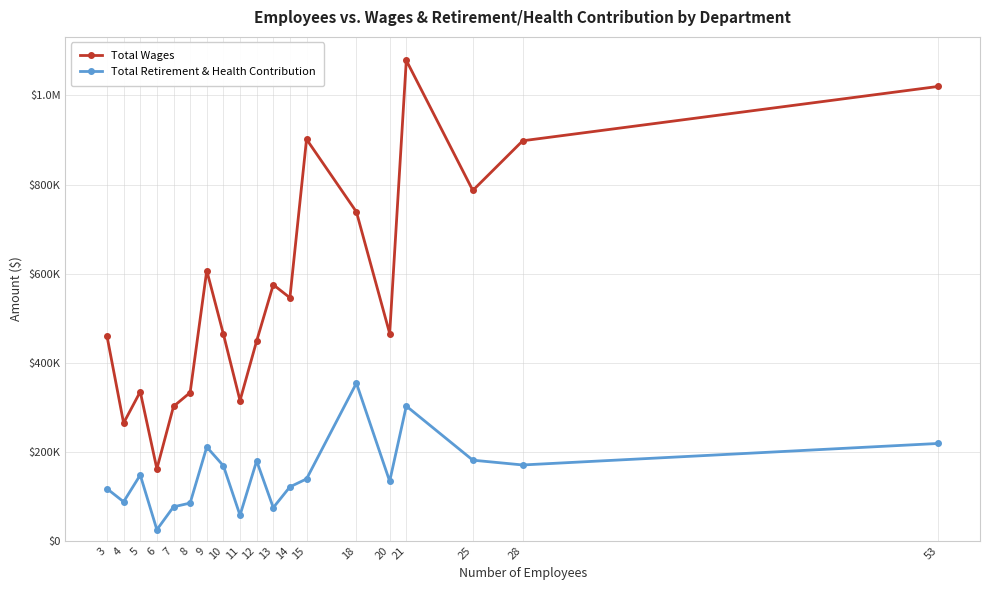

What is the average value of the Total Wages series?

563106.8